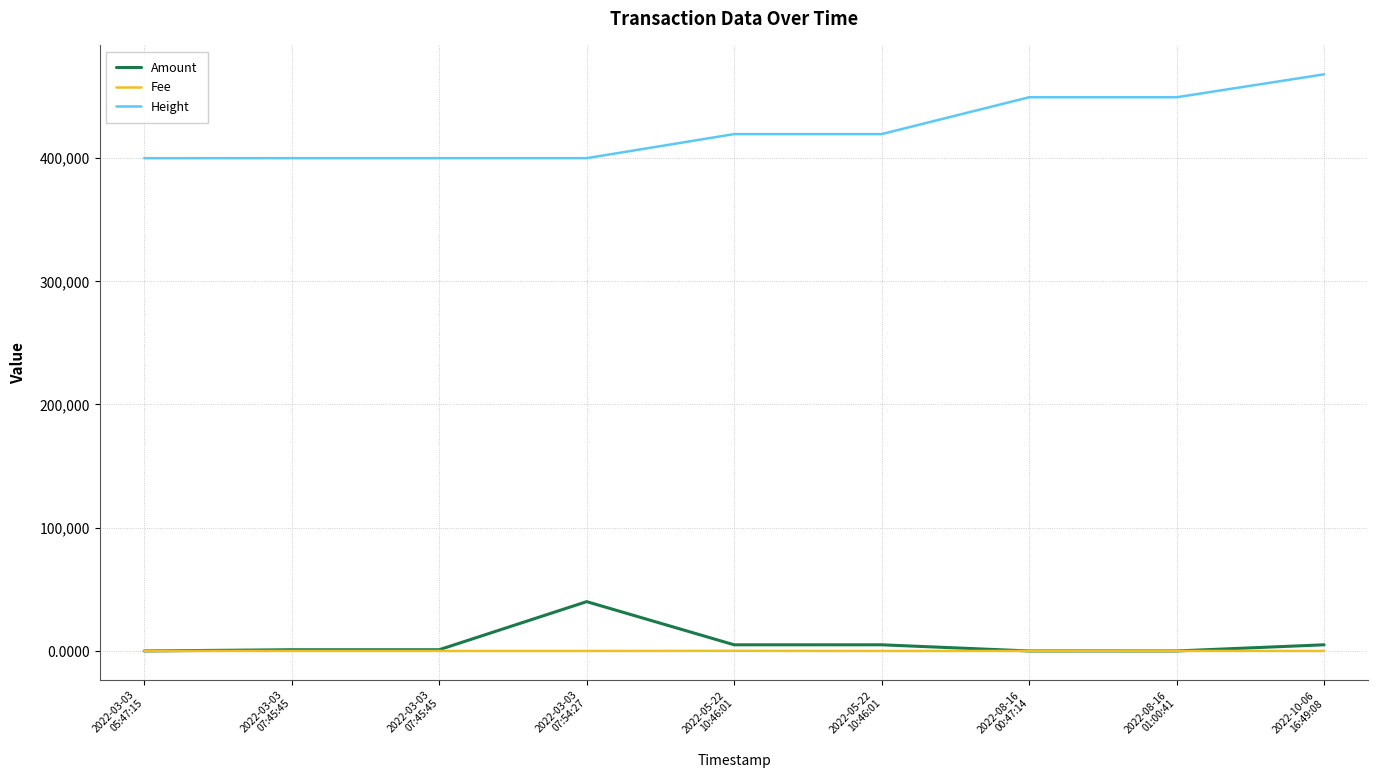

Which category has the highest value across all series?

2022-10-06
16:49:08